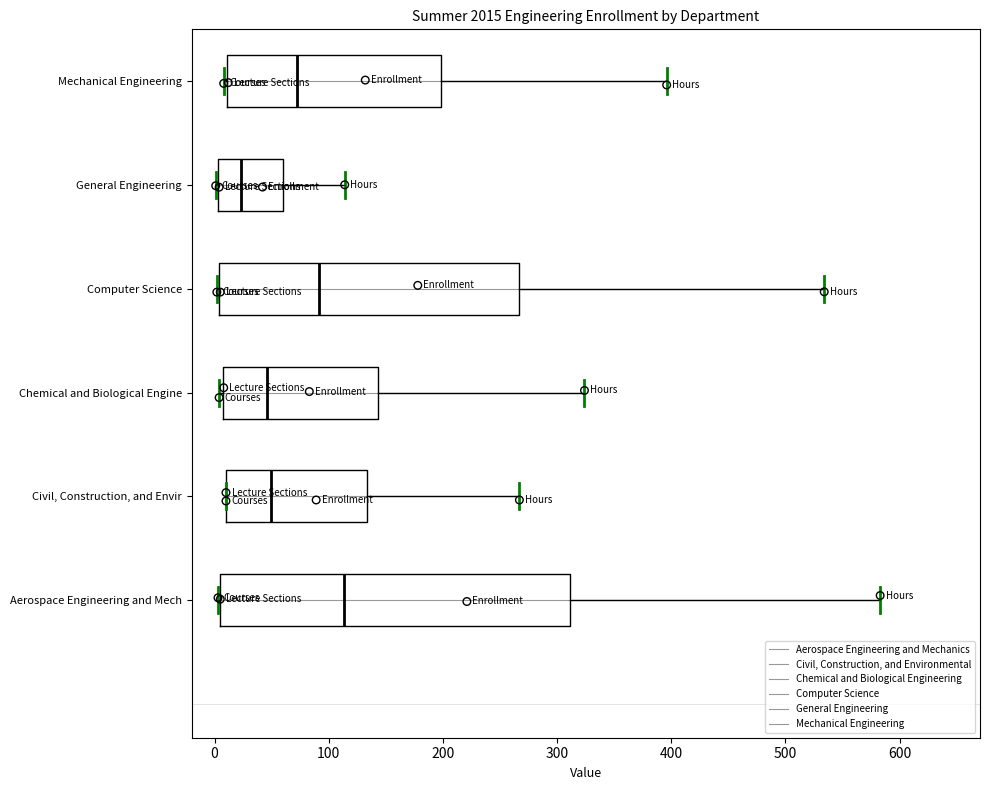

Reading bottom to top, read every box against the x-axis: the position of its median line, the range the box covers, and the ends of its whiskers. The values are not printed on the chart, so give them approximately, as read against the axis.

Aerospace Engineering and Mech: median 110, box 0 to 310, whiskers 0 to 580
Civil, Construction, and Envir: median 50, box 10 to 130, whiskers 10 to 270
Chemical and Biological Engine: median 50, box 10 to 140, whiskers 0 to 320
Computer Science: median 90, box 0 to 270, whiskers 0 to 530
General Engineering: median 20, box 0 to 60, whiskers 0 to 110
Mechanical Engineering: median 70, box 10 to 200, whiskers 10 to 400